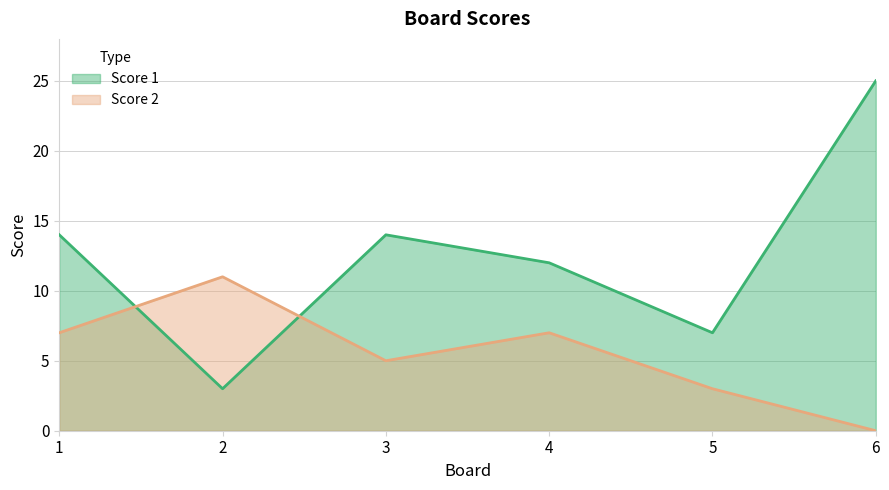

What is the average value of the Score 1 series?

12